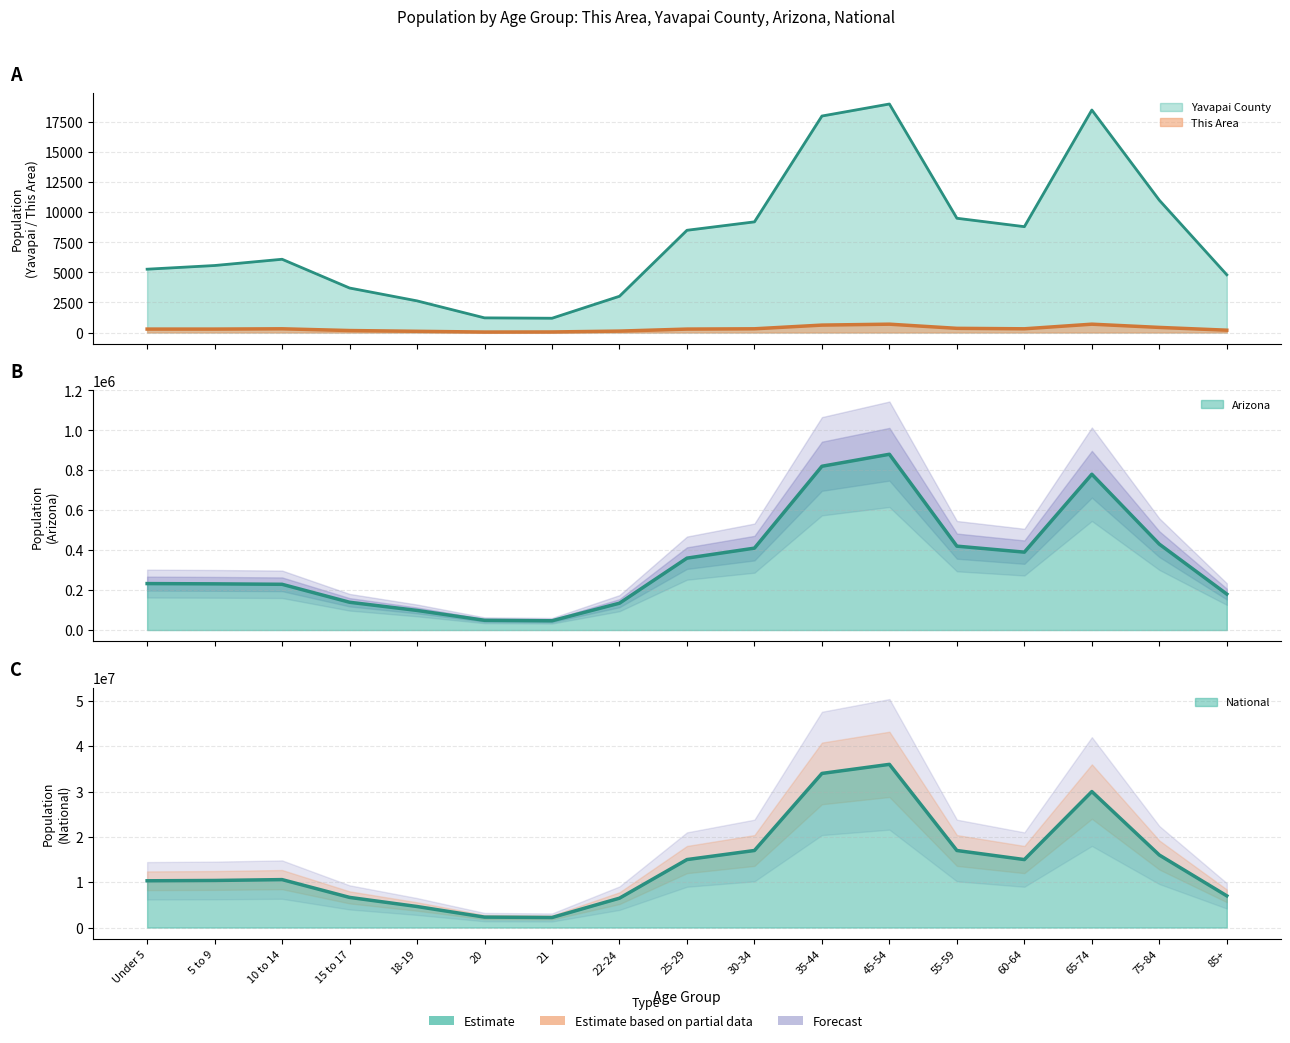

What is the spread (max minus min) of values at 65-74?

29999308